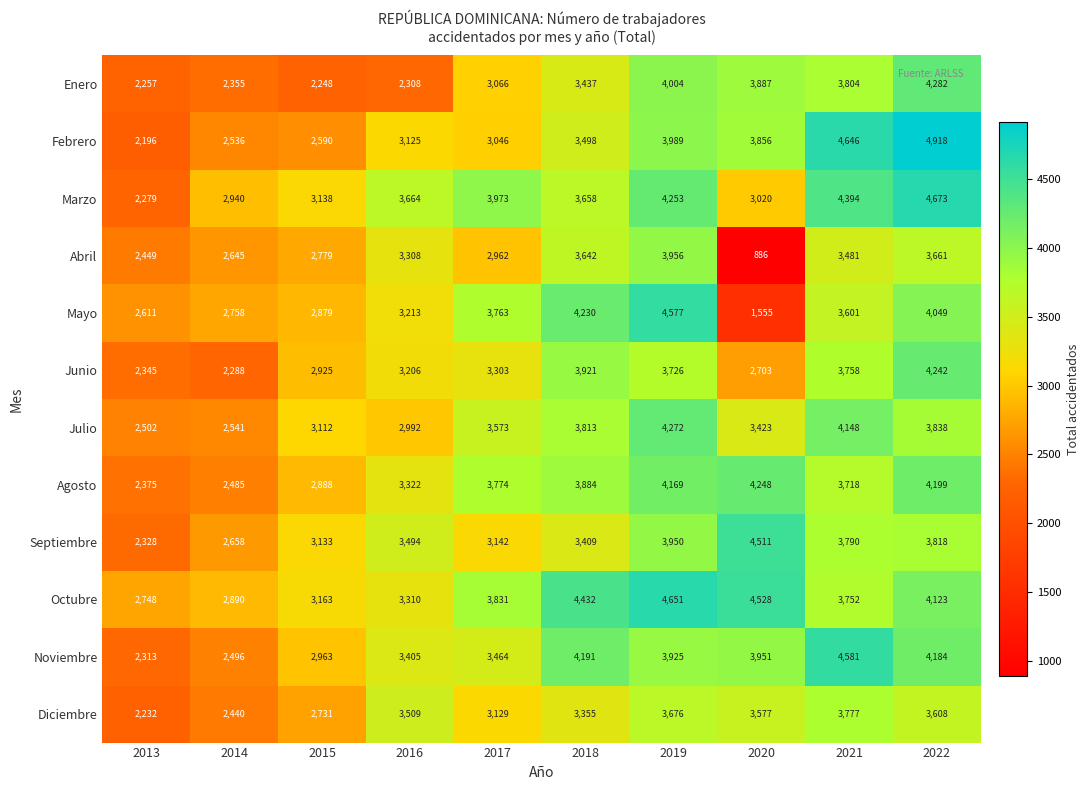

True or false: Septiembre has a value of 4066 at 2013.

False